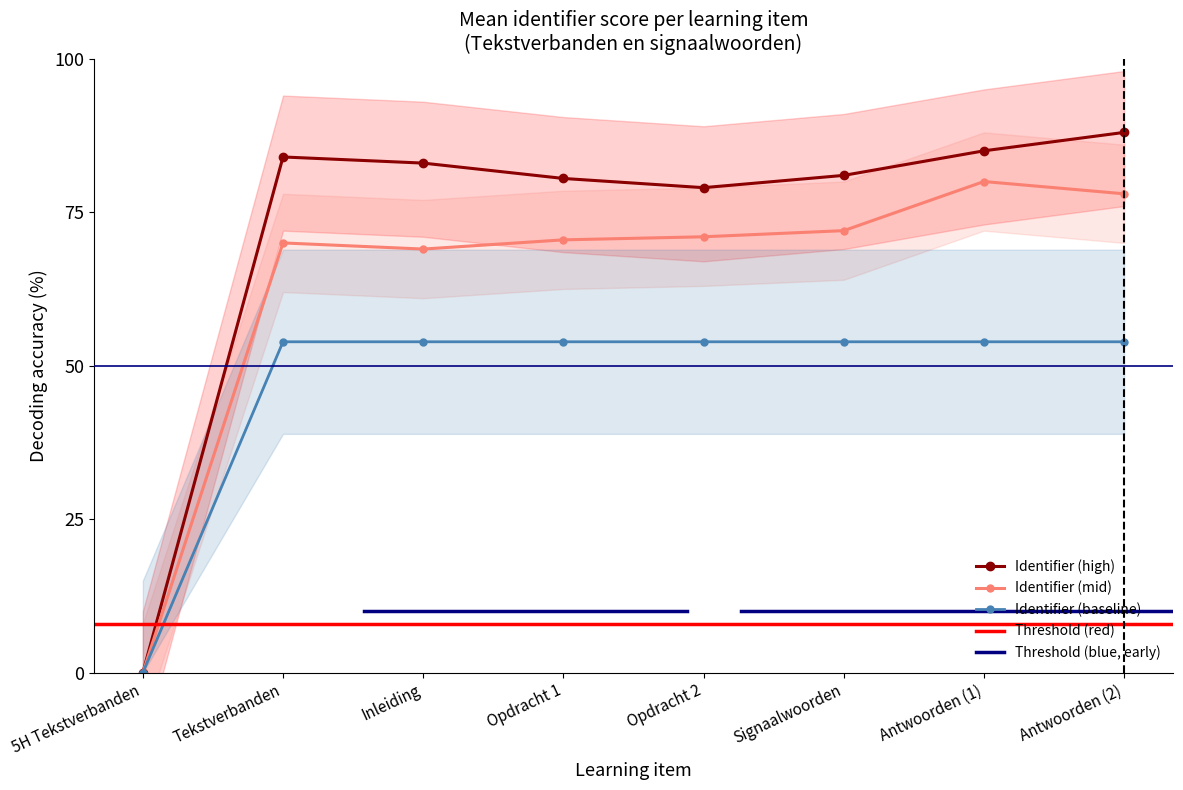

True or false: there are more than 0 points higher than both neighbors.

False